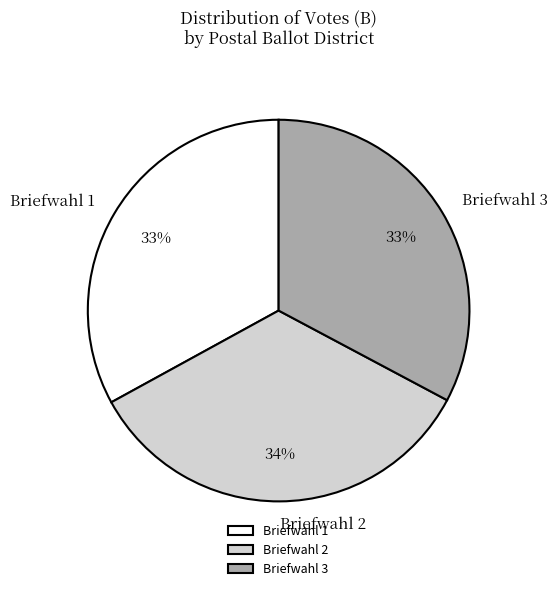

To the nearest percent, what portion does Briefwahl 1 represent?

33%